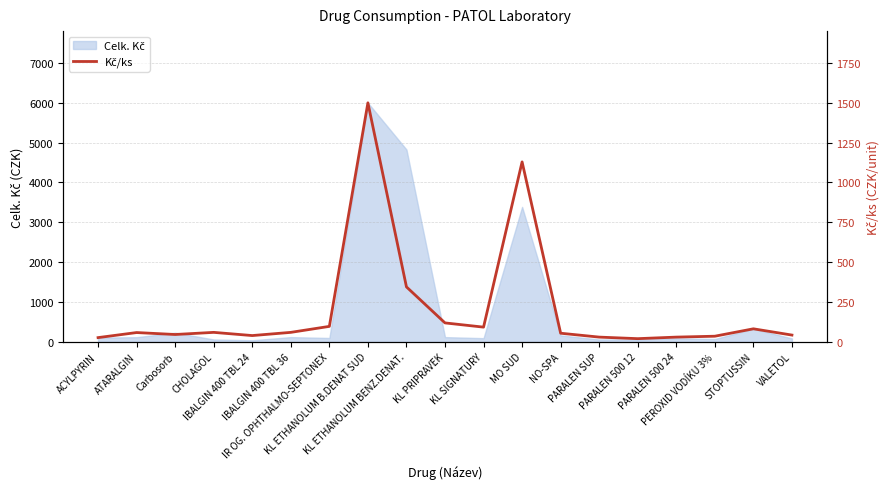

At which category does the chart reach its minimum across all series?

PARALEN 500 12